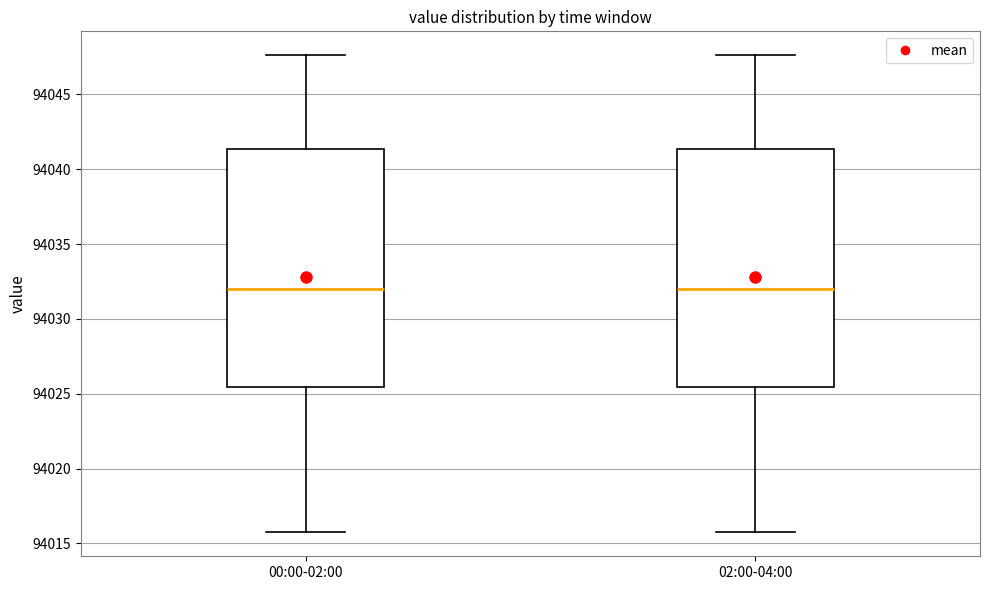

Reading left to right, read every box against the y-axis: the position of its median line, the range the box covers, and the ends of its whiskers. The values are not printed on the chart, so give them approximately, as read against the axis.

00:00-02:00: median 94032.0, box 94025.5 to 94041.5, whiskers 94015.5 to 94047.5
02:00-04:00: median 94032.0, box 94025.5 to 94041.5, whiskers 94015.5 to 94047.5